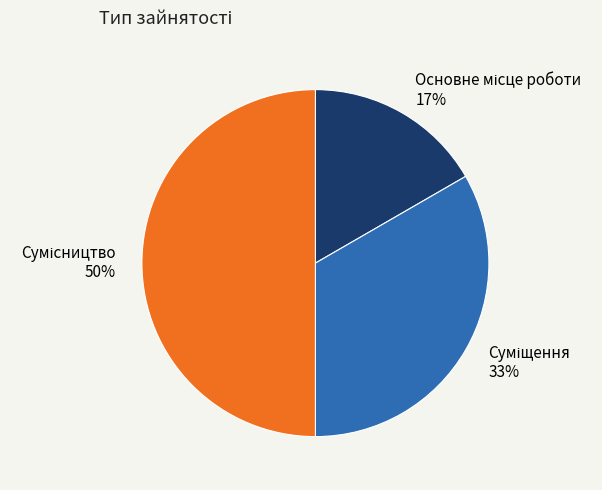

How many slices are in this pie chart?

3